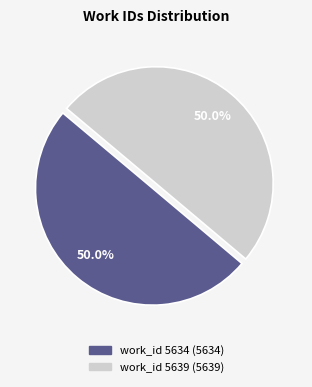

What is the ratio of the value at work_id 5634 to the value at work_id 5639?

1.0